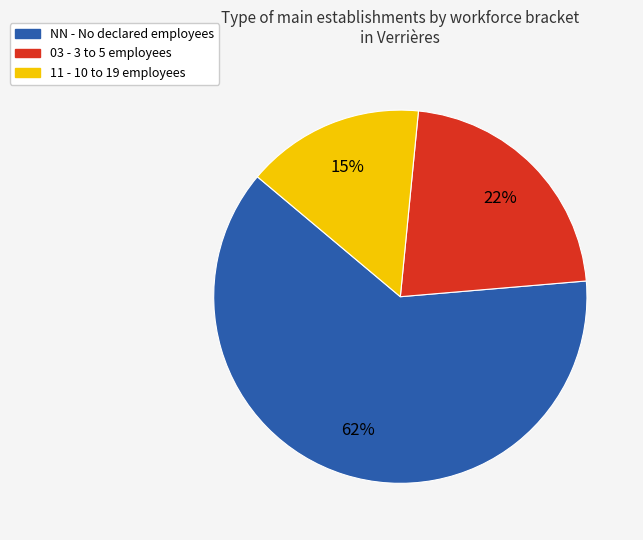

To the nearest percent, what is the average slice percentage?

33%